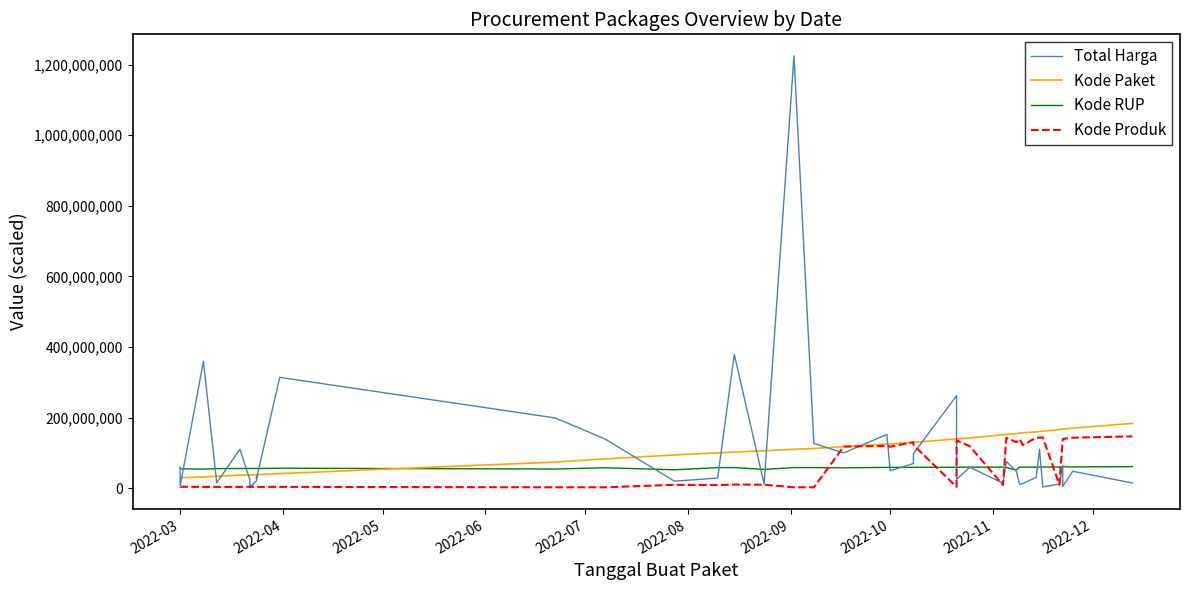

Does the chart have visible grid lines?

No